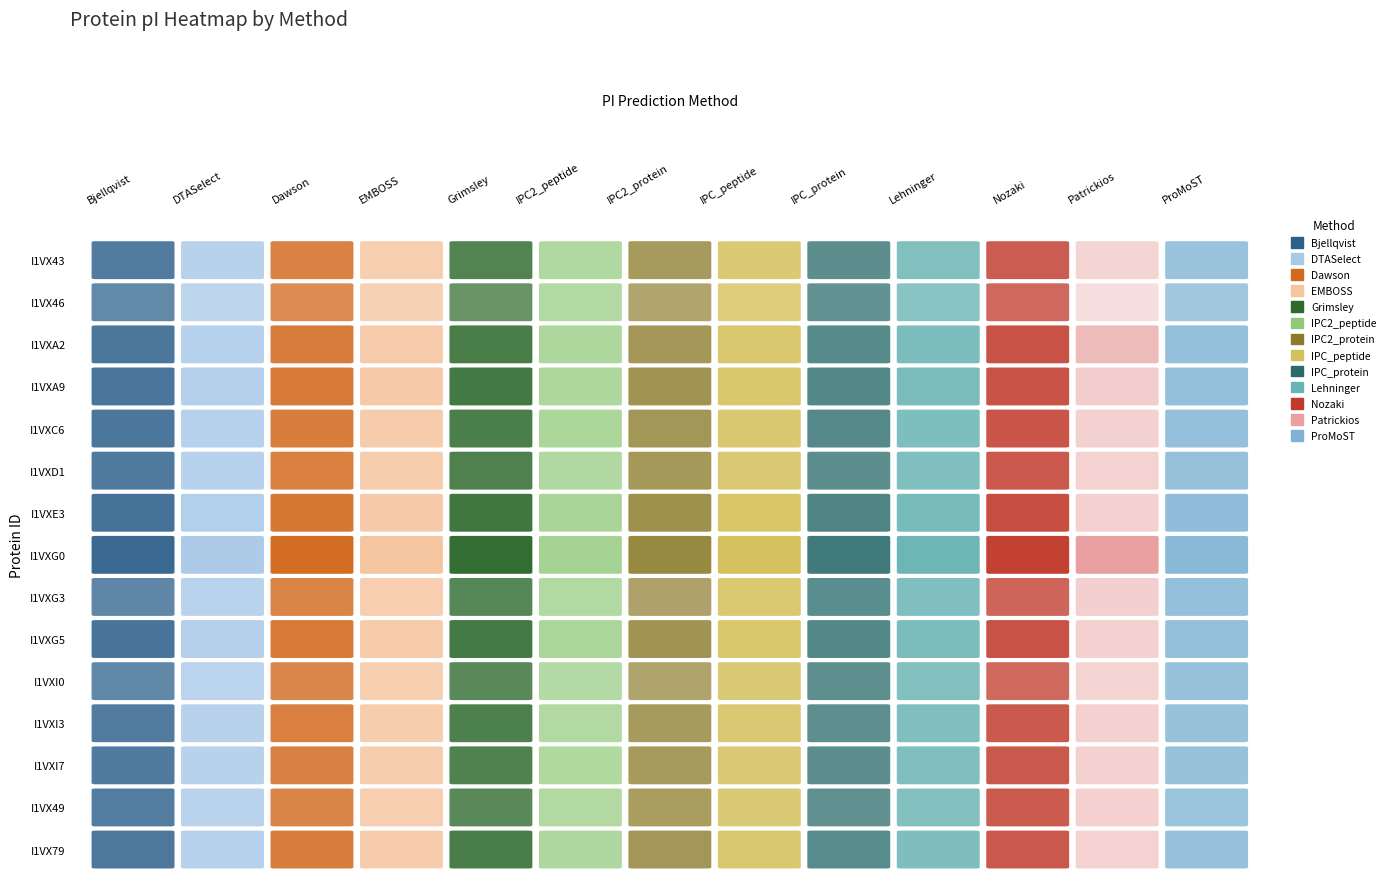

What is the difference between the highest and lowest values at I1VXC6?

3.0